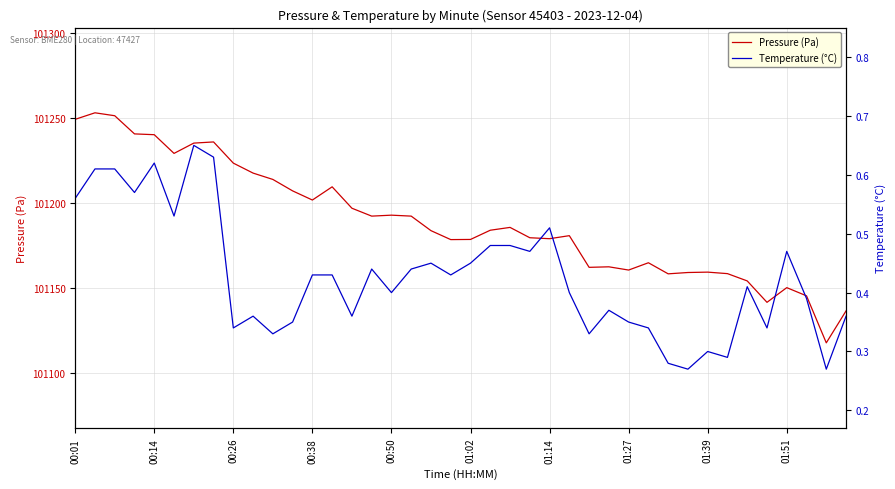

What is the sum of all Temperature (°C) values?

17.1